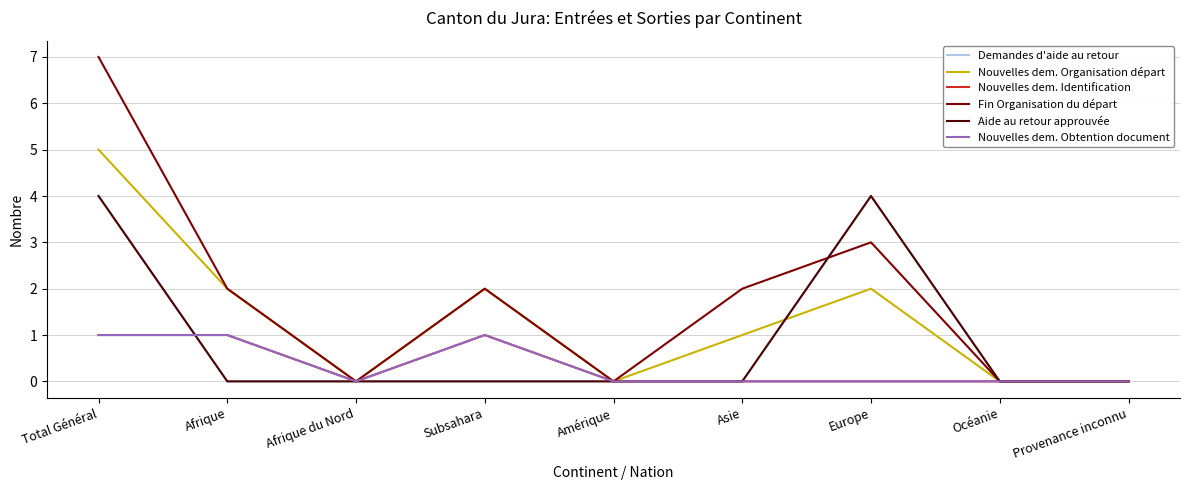

Reading left to right, transcribe all the data shown in this chart.

Demandes d'aide au retour: Total Général=4	Afrique=0	Afrique du Nord=0	Subsahara=0	Amérique=0	Asie=0	Europe=4	Océanie=0	Provenance inconnu=0
Nouvelles dem. Organisation départ: Total Général=5	Afrique=2	Afrique du Nord=0	Subsahara=2	Amérique=0	Asie=1	Europe=2	Océanie=0	Provenance inconnu=0
Nouvelles dem. Identification: Total Général=1	Afrique=1	Afrique du Nord=0	Subsahara=1	Amérique=0	Asie=0	Europe=0	Océanie=0	Provenance inconnu=0
Fin Organisation du départ: Total Général=7	Afrique=2	Afrique du Nord=0	Subsahara=2	Amérique=0	Asie=2	Europe=3	Océanie=0	Provenance inconnu=0
Aide au retour approuvée: Total Général=4	Afrique=0	Afrique du Nord=0	Subsahara=0	Amérique=0	Asie=0	Europe=4	Océanie=0	Provenance inconnu=0
Nouvelles dem. Obtention document: Total Général=1	Afrique=1	Afrique du Nord=0	Subsahara=1	Amérique=0	Asie=0	Europe=0	Océanie=0	Provenance inconnu=0